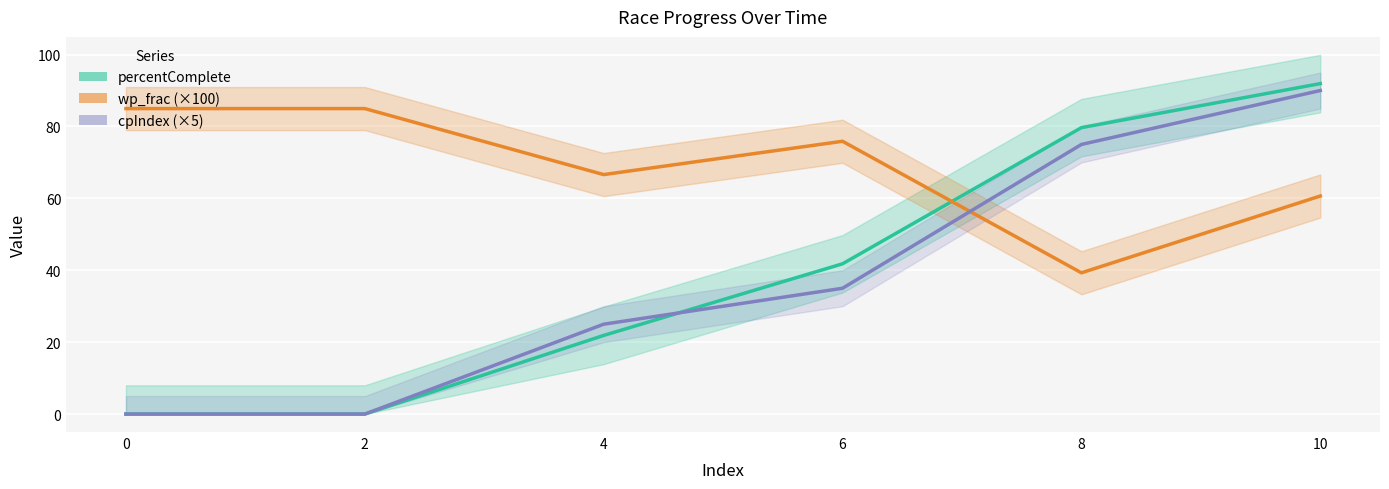

Reading left to right, what are all the values shown in this chart?

percentComplete: 0=0.0	2=0.0	4=21.9	6=41.8	8=79.7	10=91.9
wp_frac: 0=85.0	2=85.0	4=66.6	6=75.9	8=39.3	10=60.7
cpIndex: 0=0.0	2=0.0	4=25.0	6=35.0	8=75.0	10=90.0